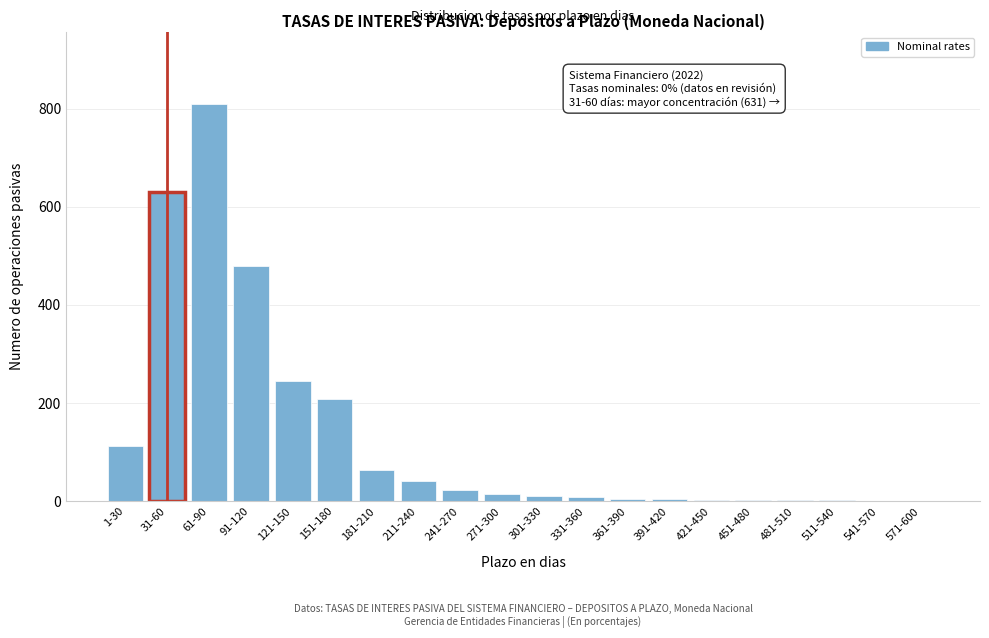

The value at 181-210 is 63. True or false?

True